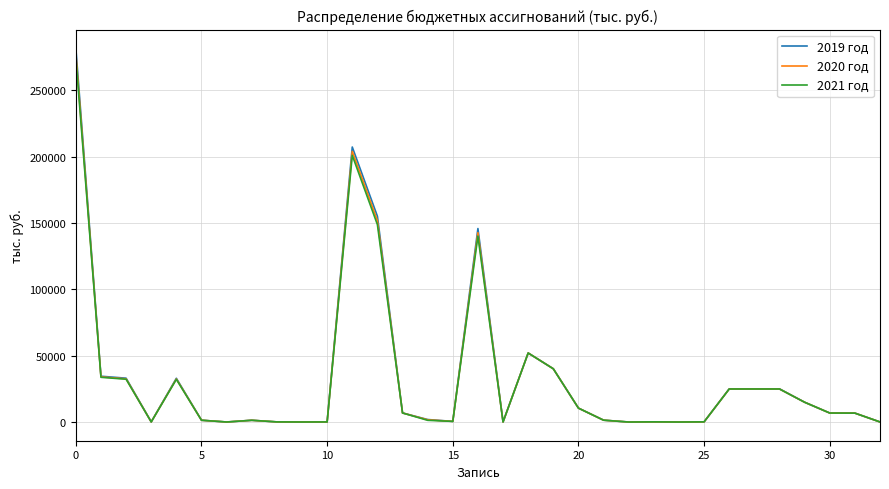

What is the lowest value of the 2021 год series?

4.0